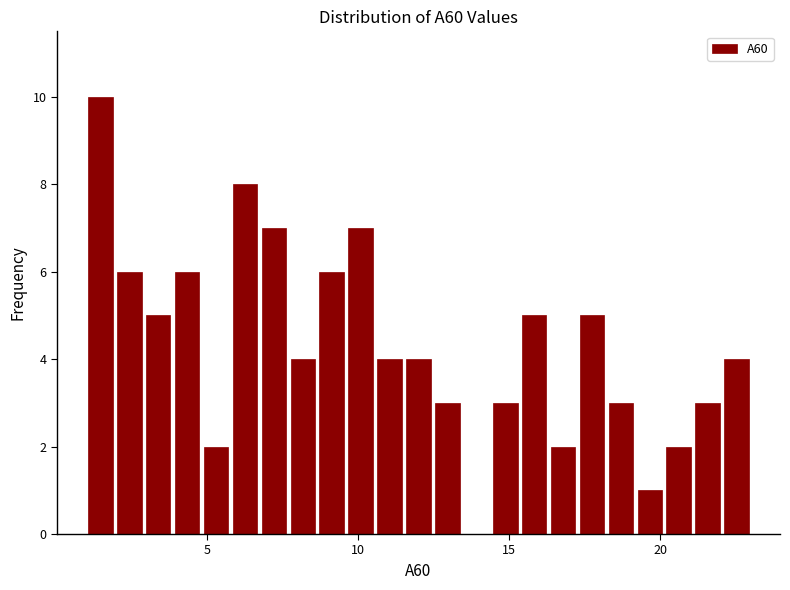

Around what value on the x-axis is the tallest bar? Give the approximate position of its centre, as read against the axis.

1.5